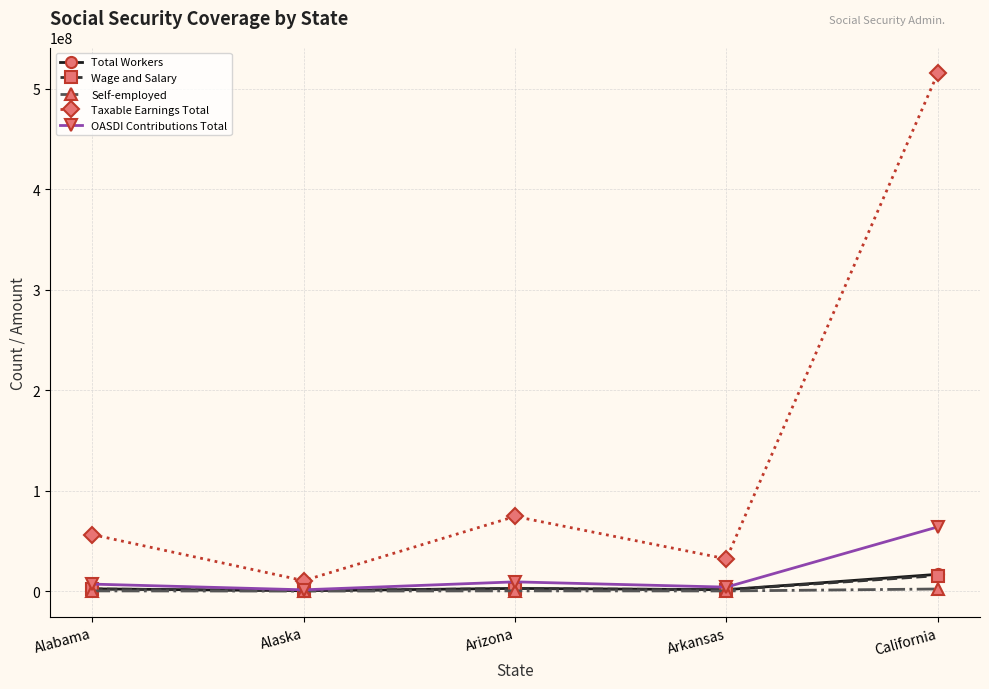

How many data points in Self-employed are less than 209310?

2